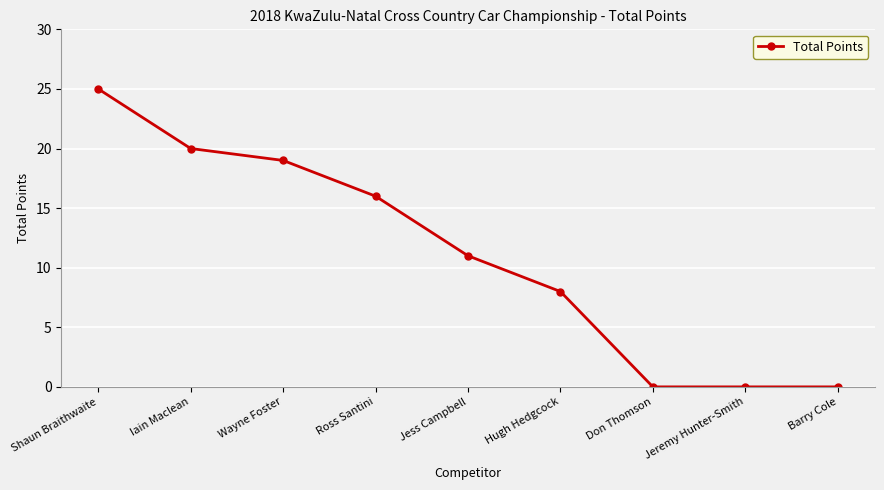

At which label does the data first exceed 11?

Shaun Braithwaite